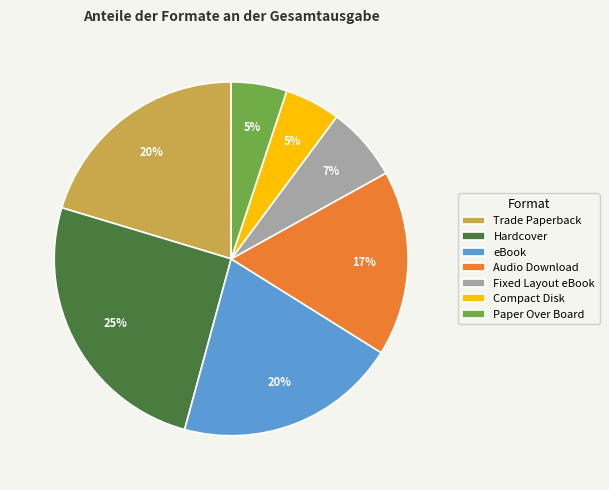

Which slice is the largest?

Hardcover